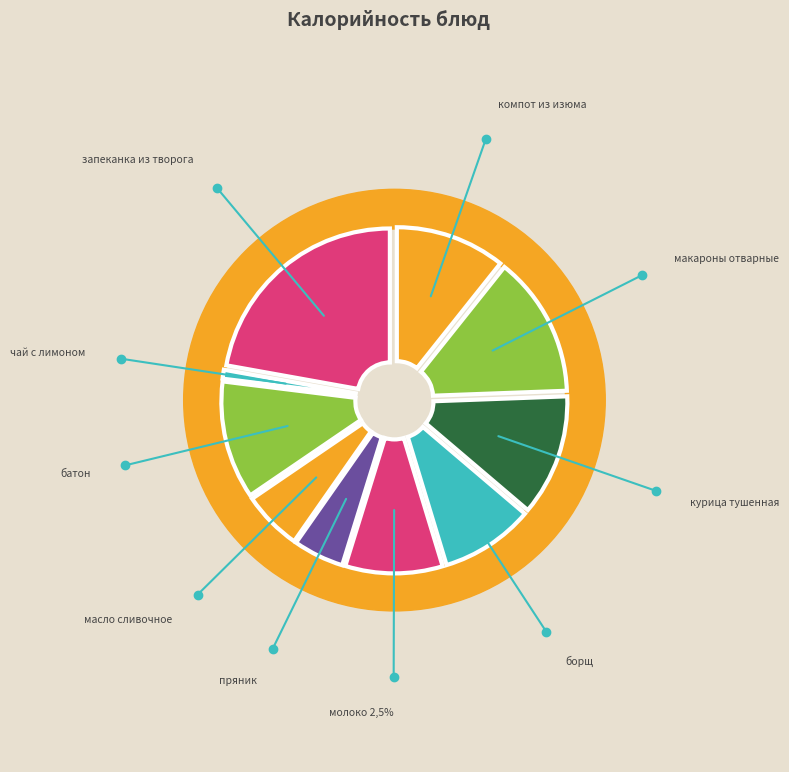

Is it true that компот из изюма is 19% of the pie?

False